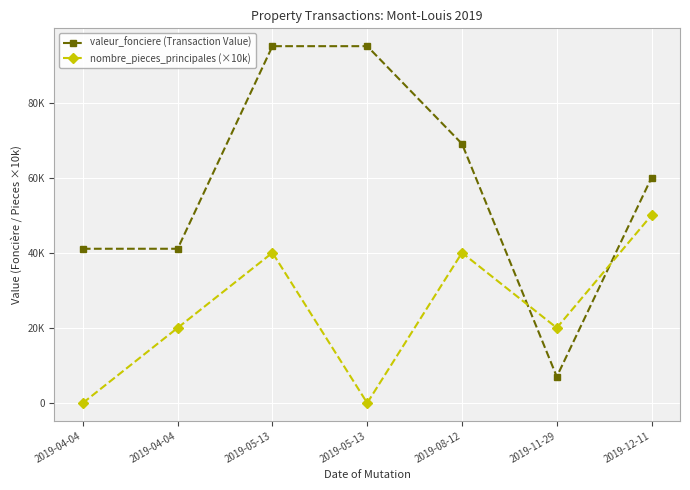

Where is nombre_pieces_principales (×10k) nearest to the value 25000?

2019-04-04